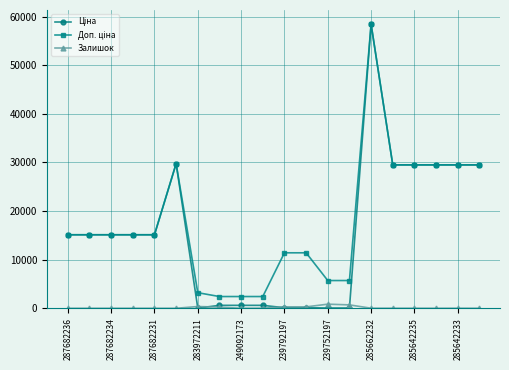

How many lines are shown in the chart?

3